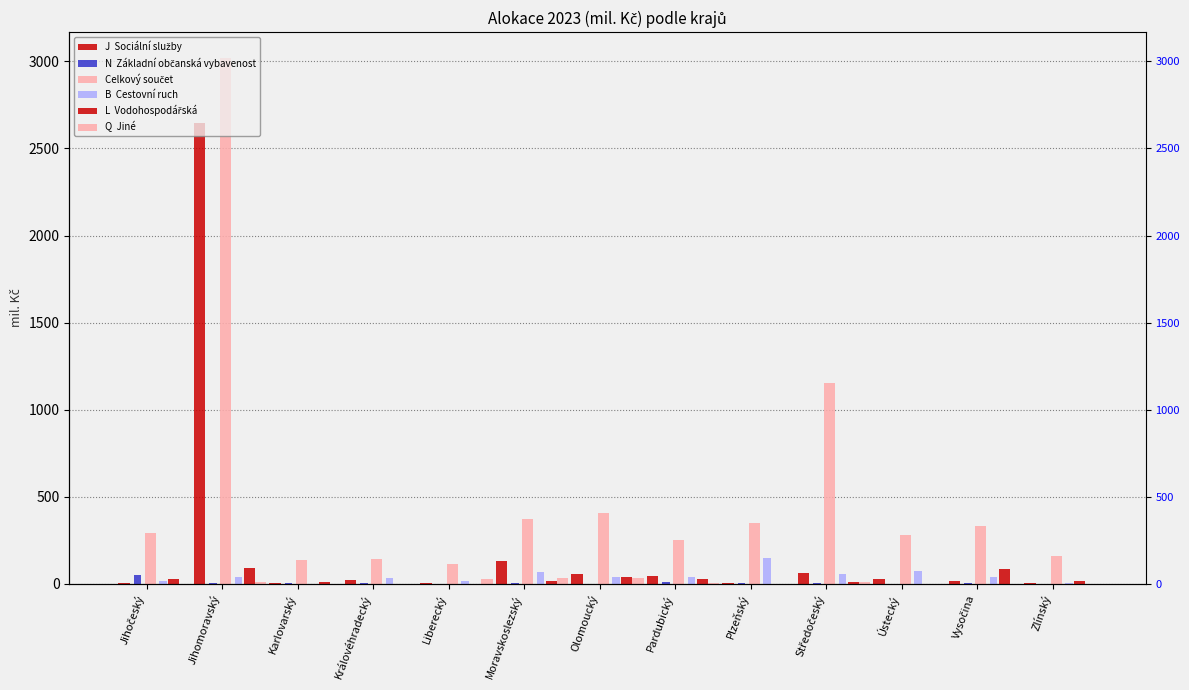

Where is B  Cestovní ruch nearest to the value 75?

Ústecký